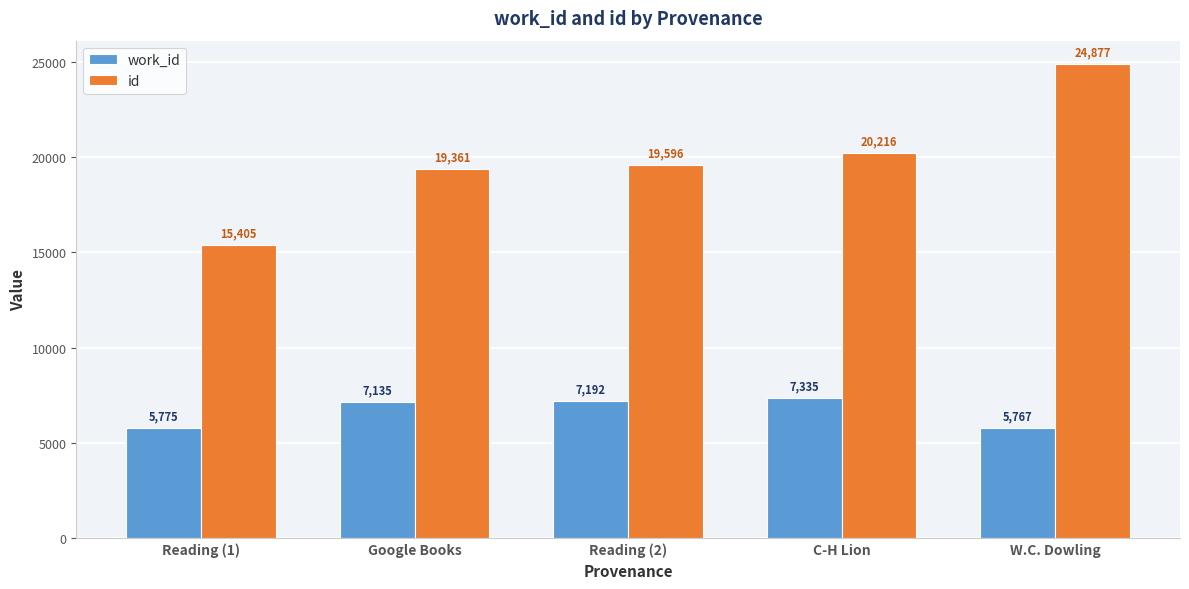

What is the difference between the maximum and minimum values in the id series?

9472